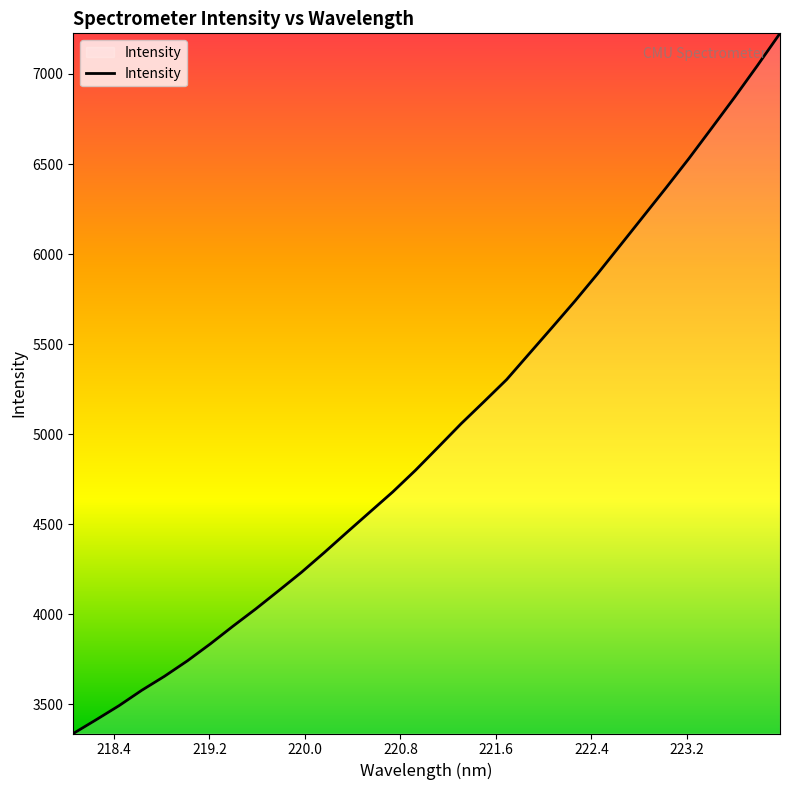

What is the maximum value shown in the chart?

7225.9